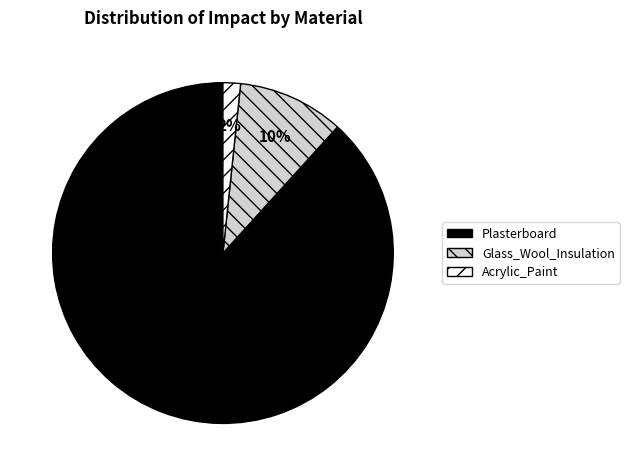

Rank the categories by value from lowest to highest.

Acrylic_Paint, Glass_Wool_Insulation, Plasterboard